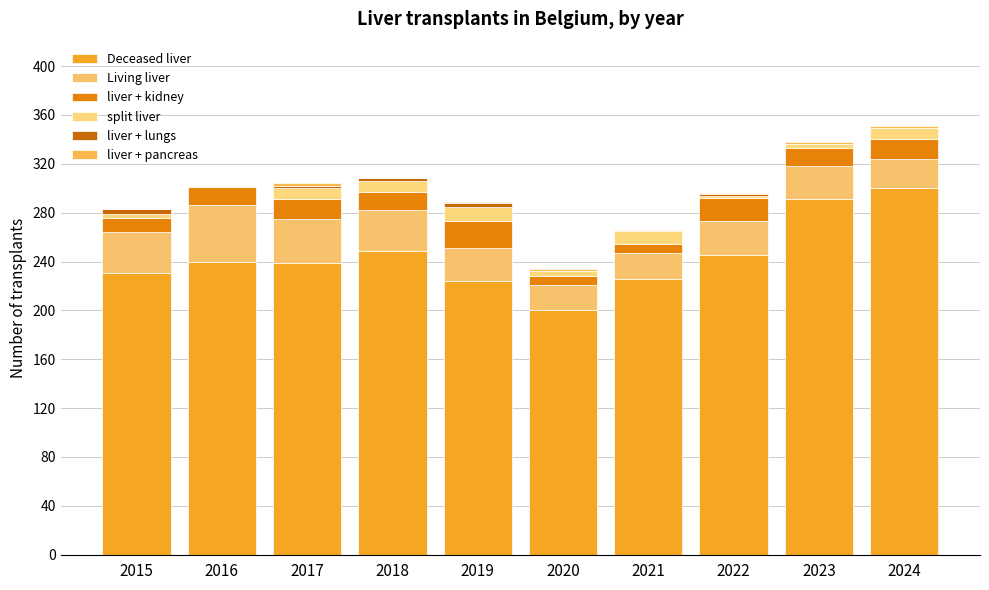

Are the bars horizontal?

No